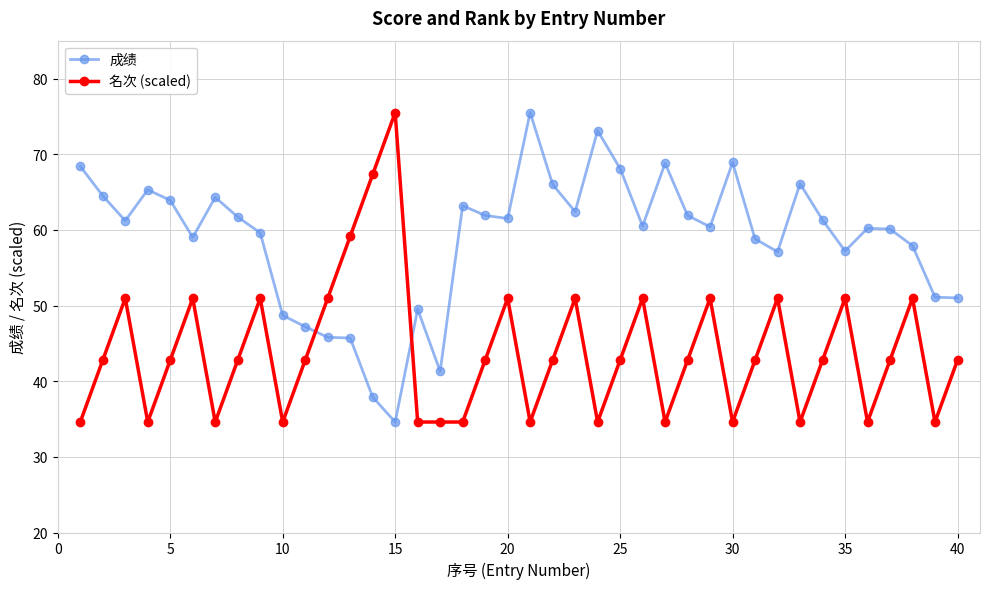

What is the value of the 成绩 point at the 10th from the left?

48.7